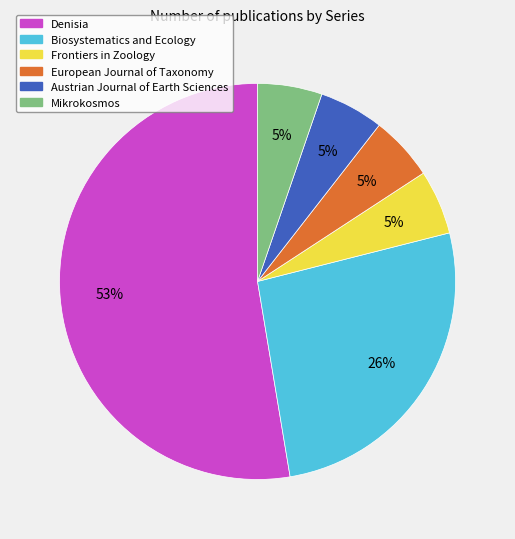

The Denisia slice represents 46% of the pie. True or false?

False